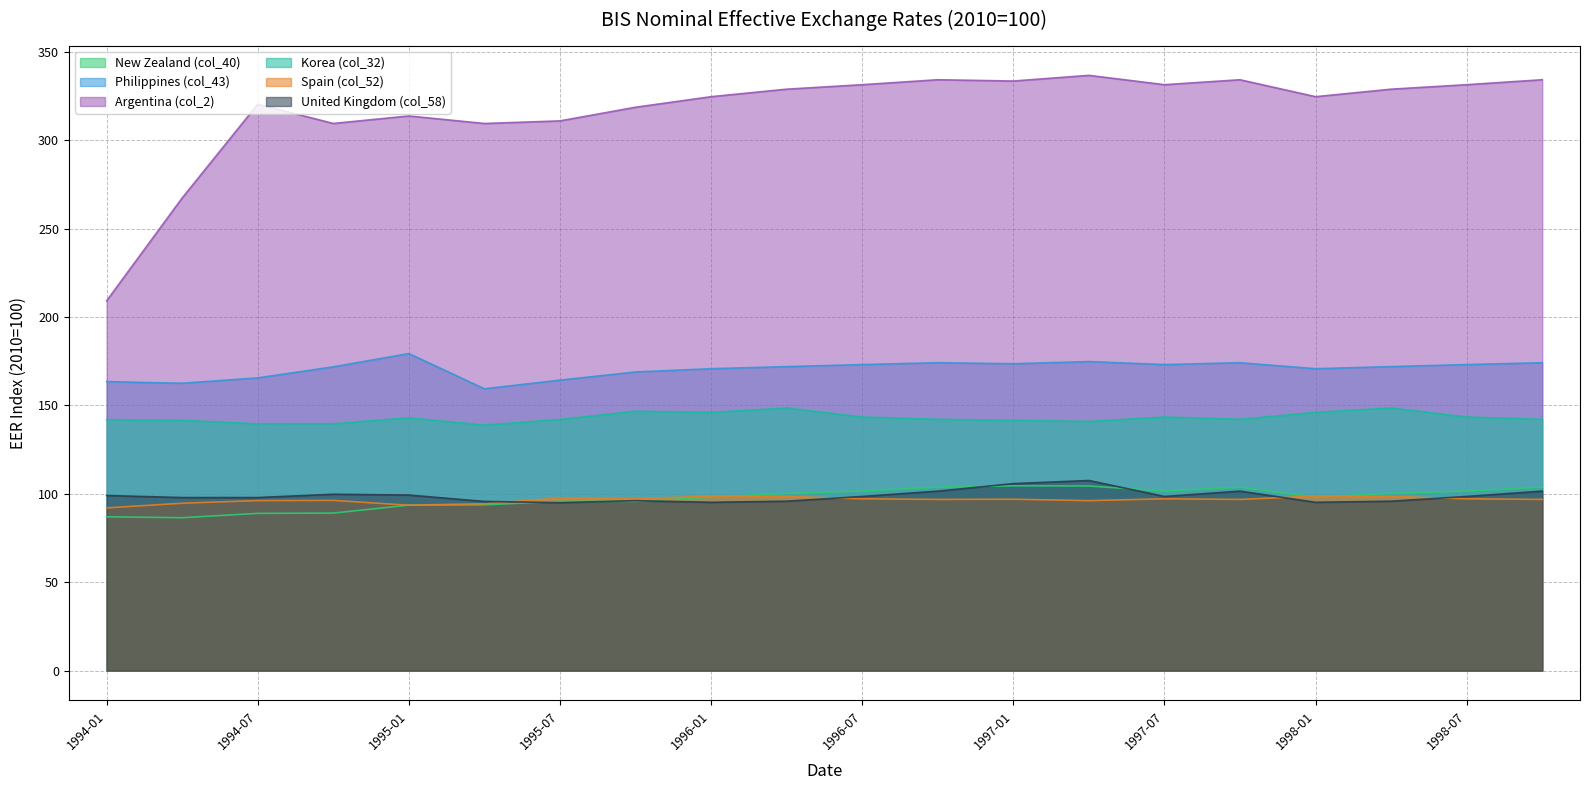

Which series has the largest total across all categories?

Argentina (col_2)